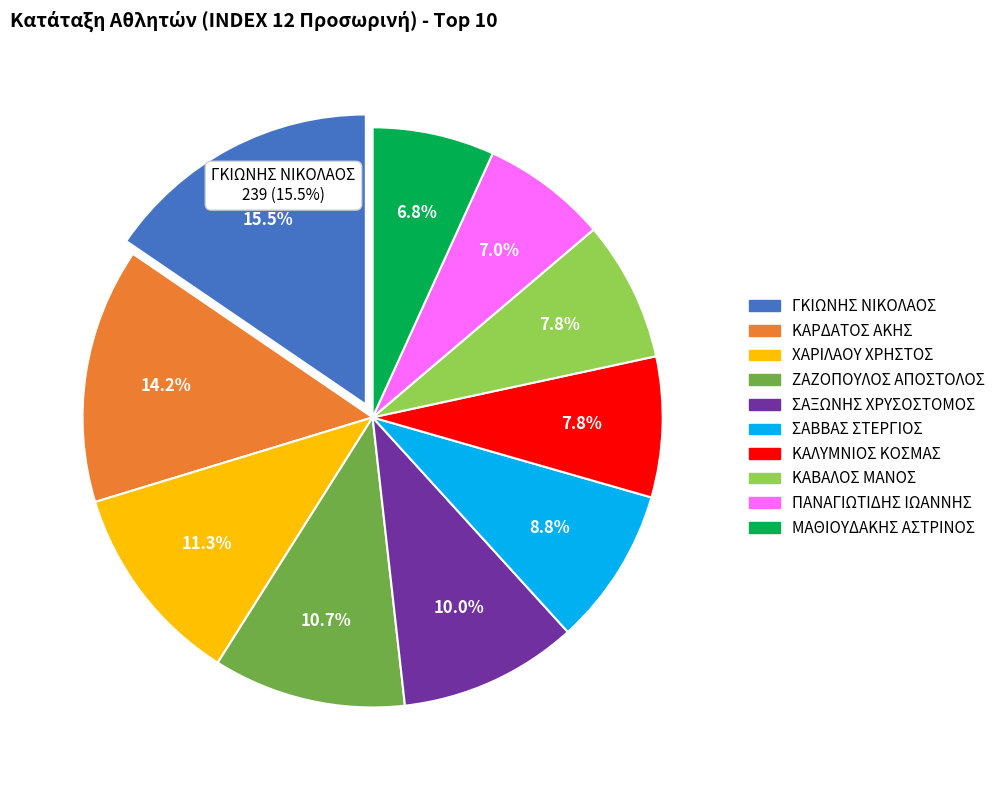

How many slices are in this pie chart?

10